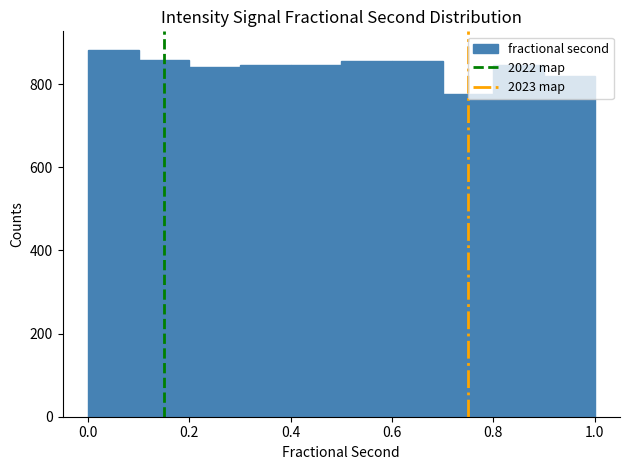

How tall is the bar that spans 0.5 to 0.6 on the x-axis? Neither the bar edges nor the heights are printed on the chart, so give them approximately, as read against the axes.

860